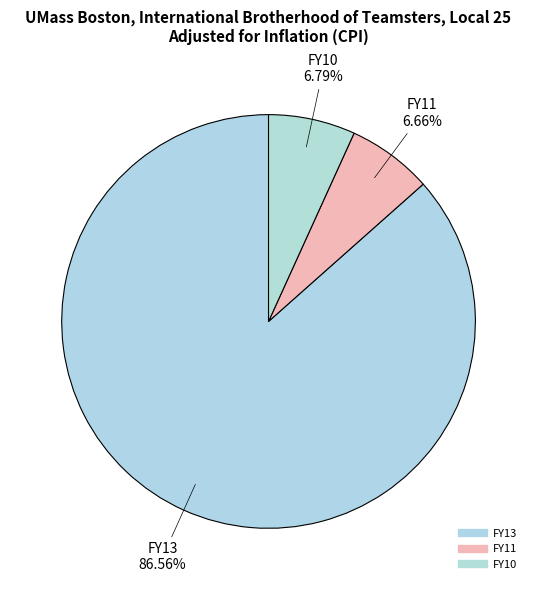

How much of the chart is everything except FY10?

93.2%